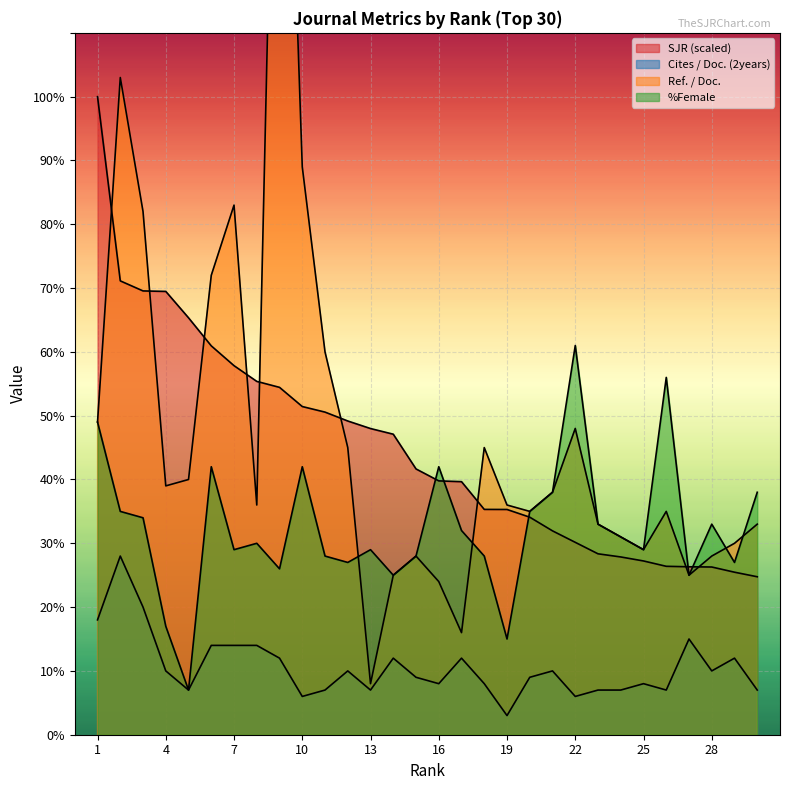

The %Female series shows 9 at 19. True or false?

False